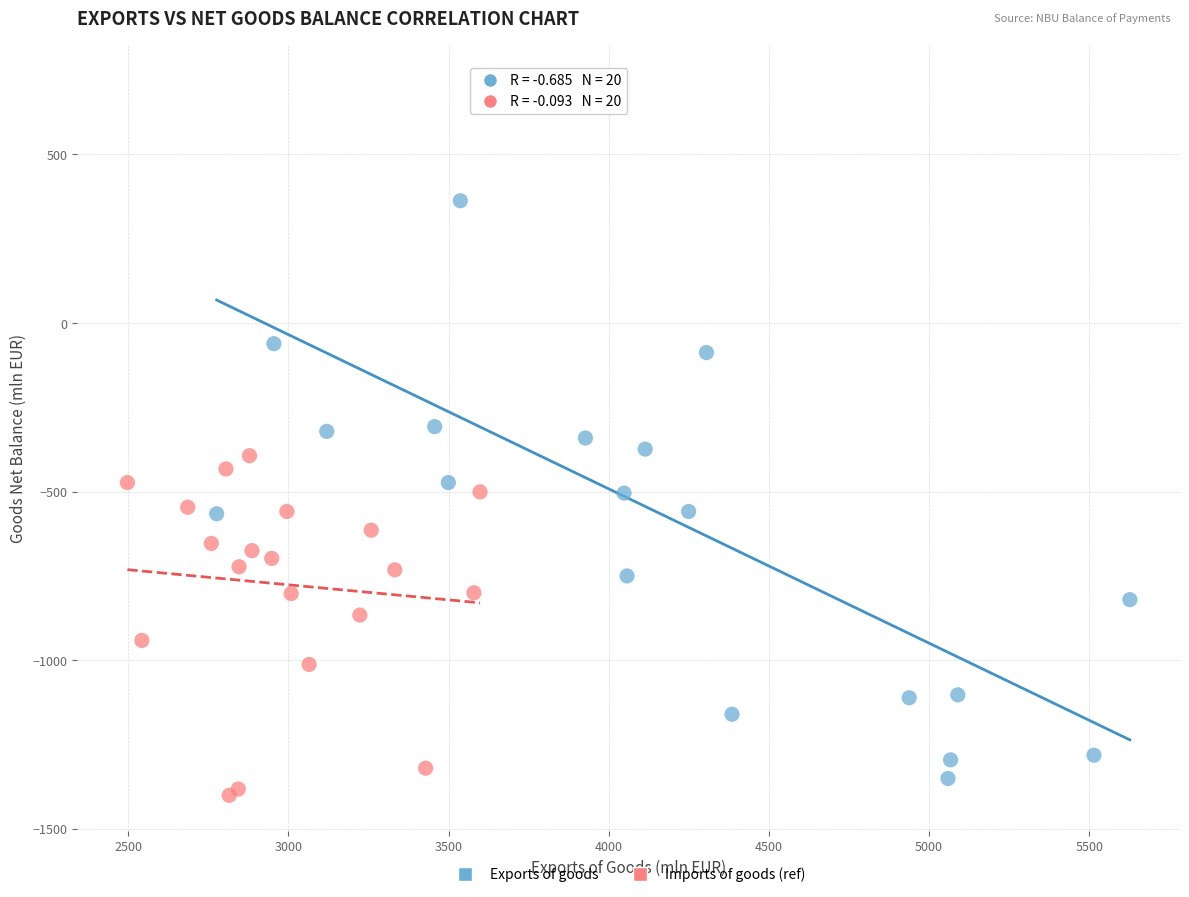

Which series reaches the maximum Y coordinate?

Exports of goods